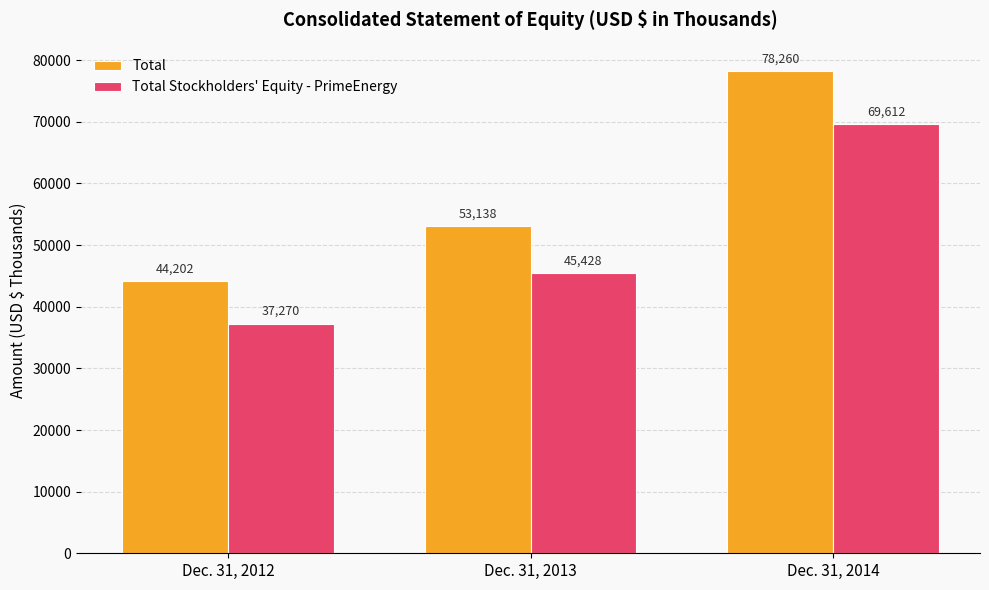

What is the difference between the highest and lowest values at Dec. 31, 2014?

8648